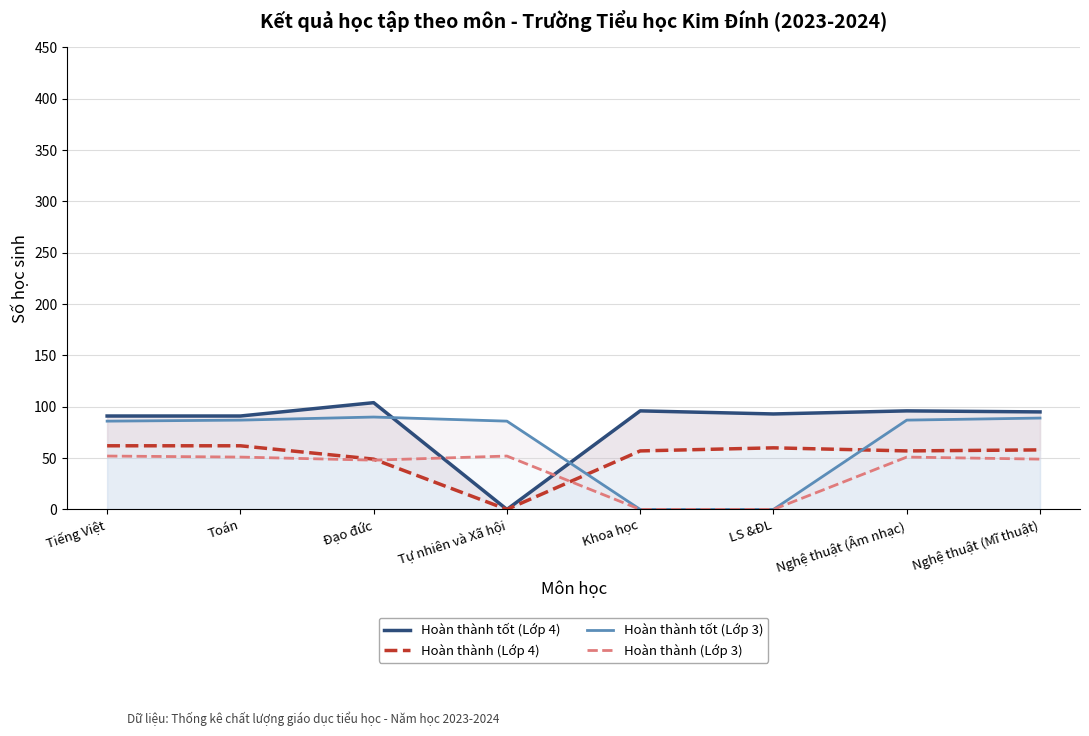

Which has a higher value, Nghệ thuật (Mĩ thuật) or Toán?

Nghệ thuật (Mĩ thuật)